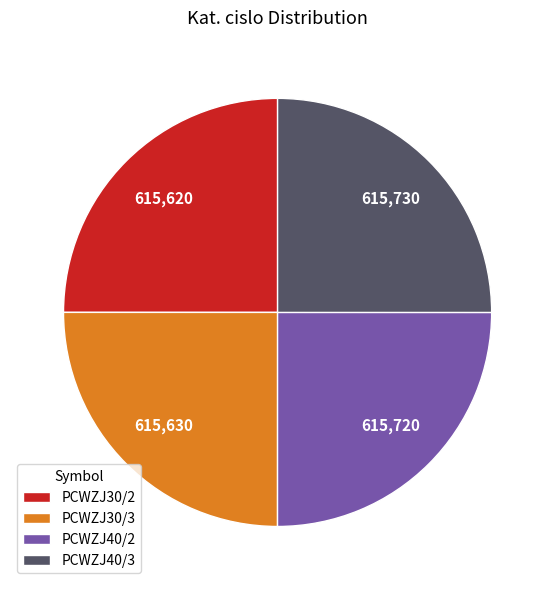

Approximately how many times larger is the value at PCWZJ40/2 compared to PCWZJ30/3?

1.0